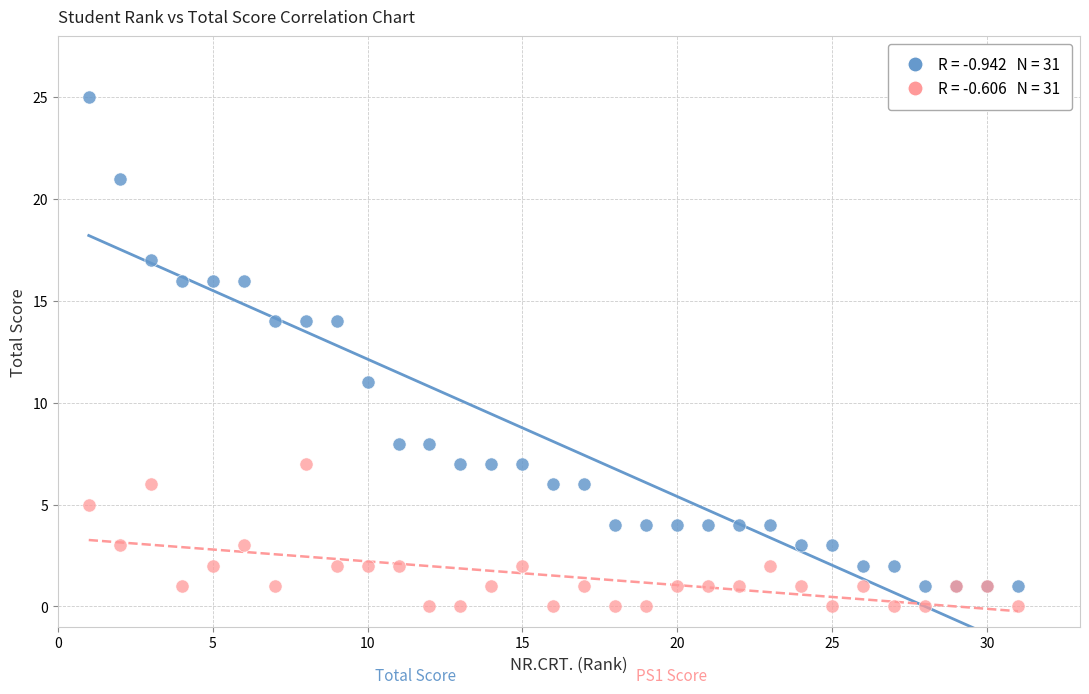

Across all series, what Y value is closest to 12?

11